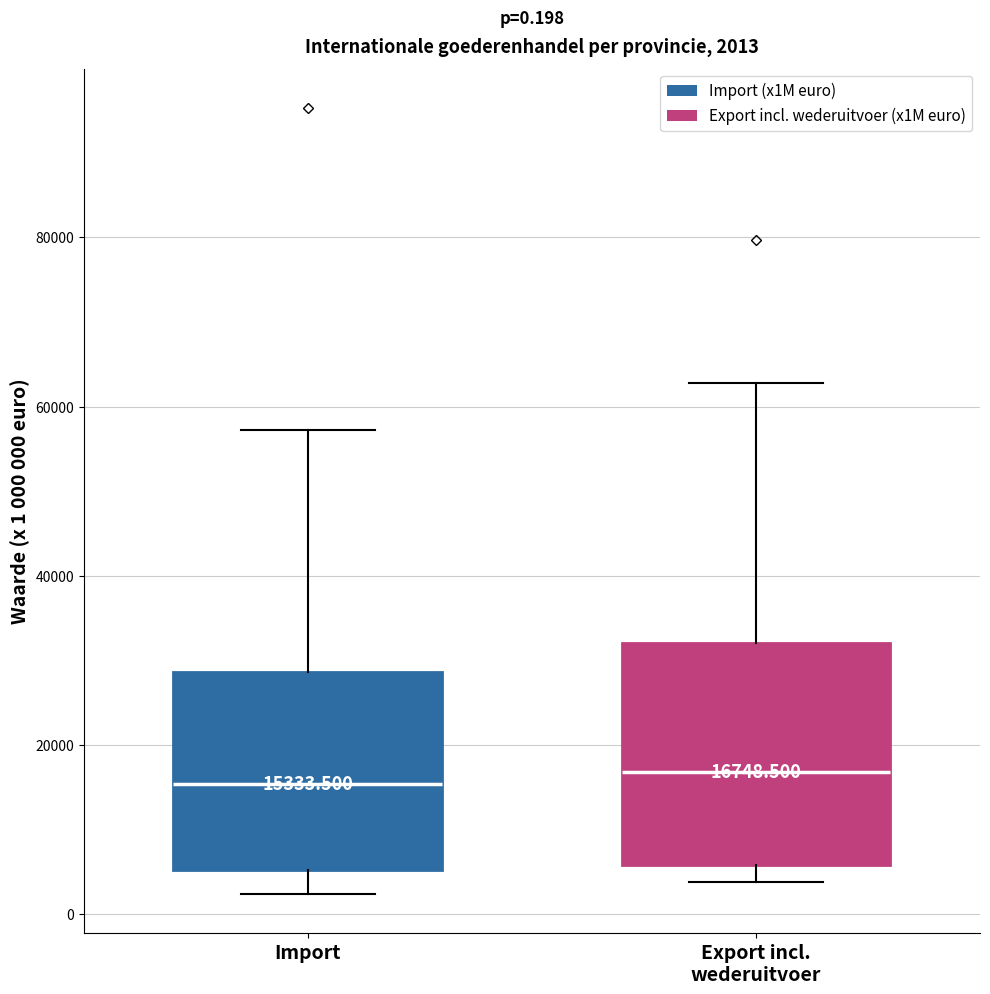

Comparing the boxes themselves (not the whiskers), which one is the tallest?

Export incl. wederuitvoer